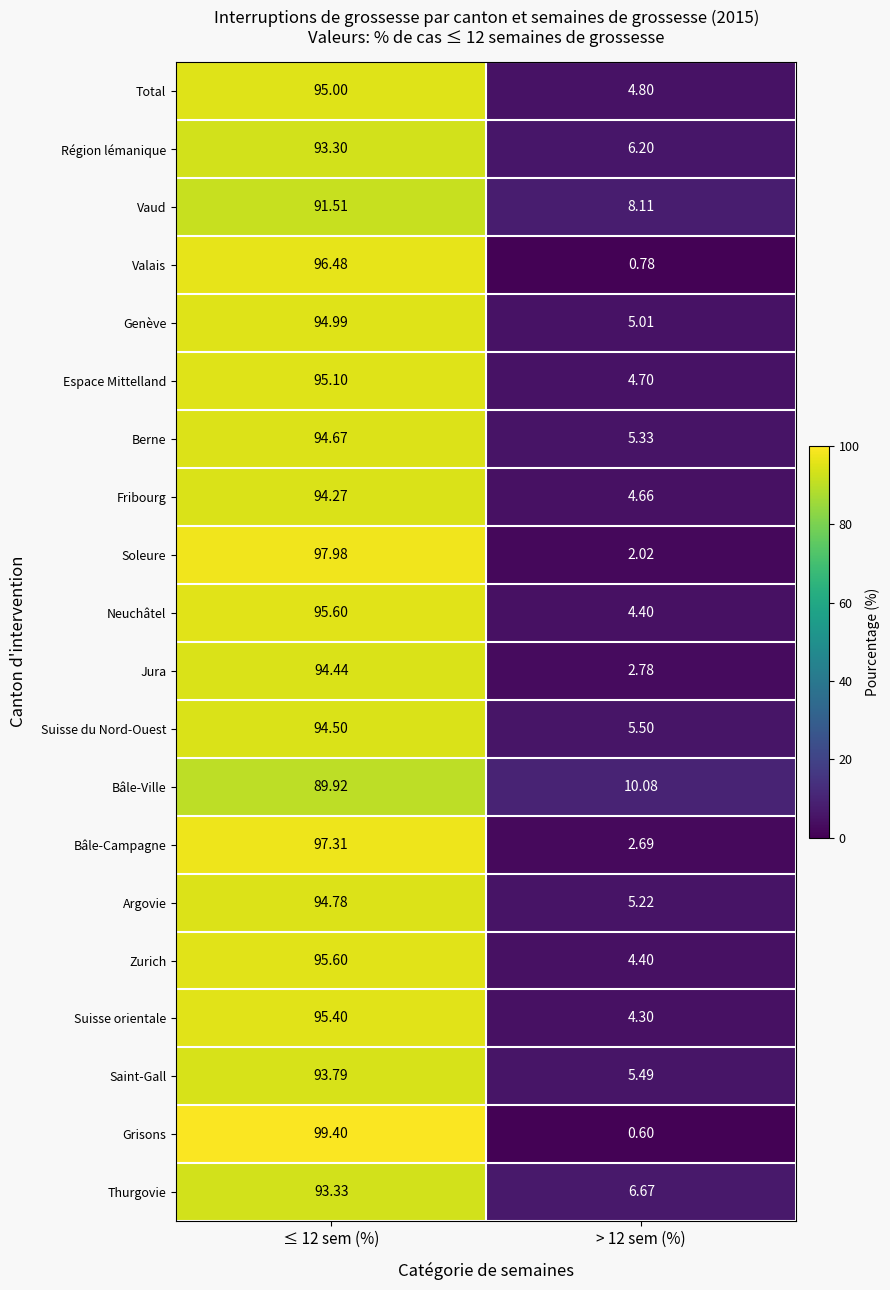

At which category is the sum across all series the highest?

≤ 12 sem (%)